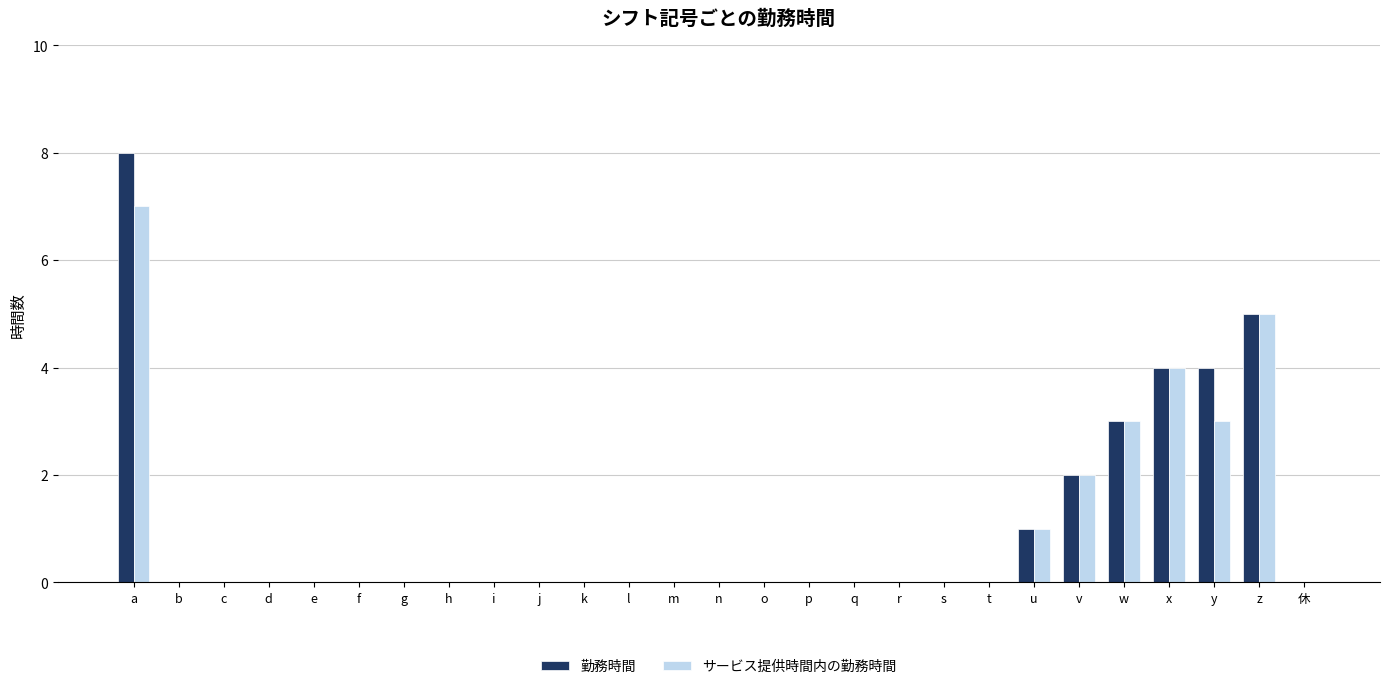

What are all the series names shown in the legend?

勤務時間, サービス提供時間内の勤務時間